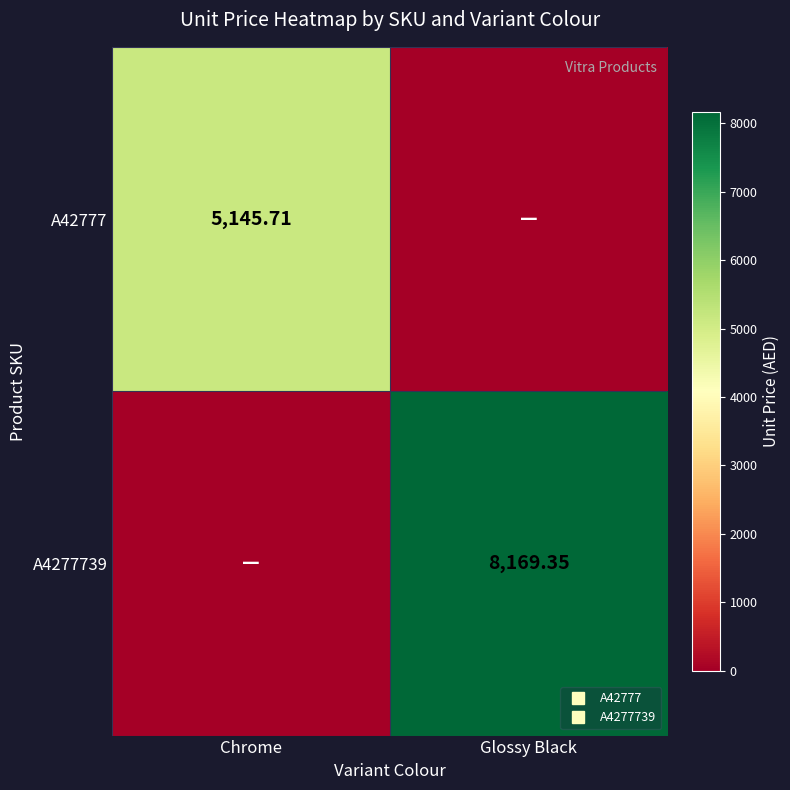

How many values in the A42777 series exceed 5145?

1